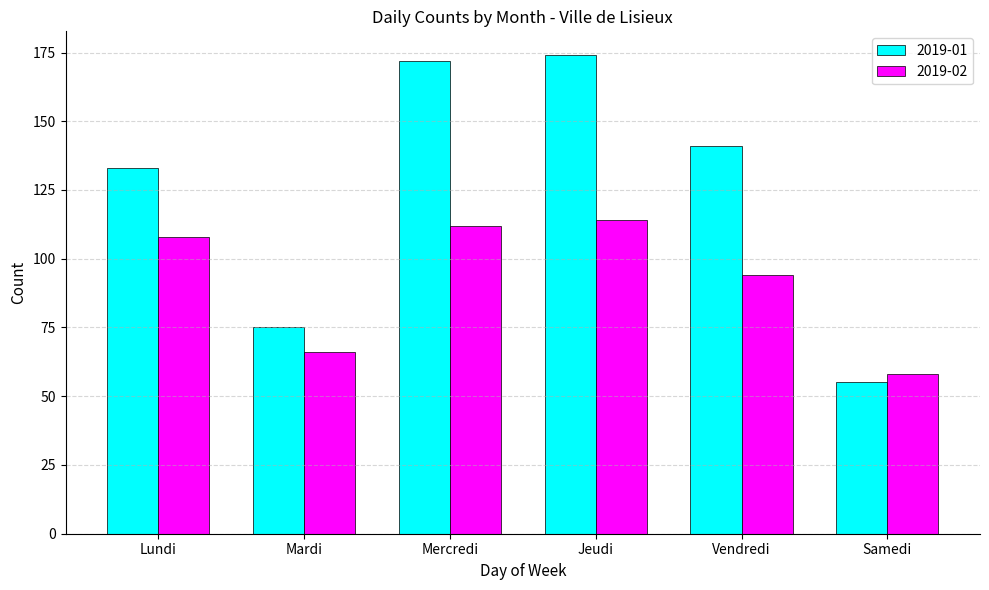

At which label does 2019-01 reach its peak?

Jeudi